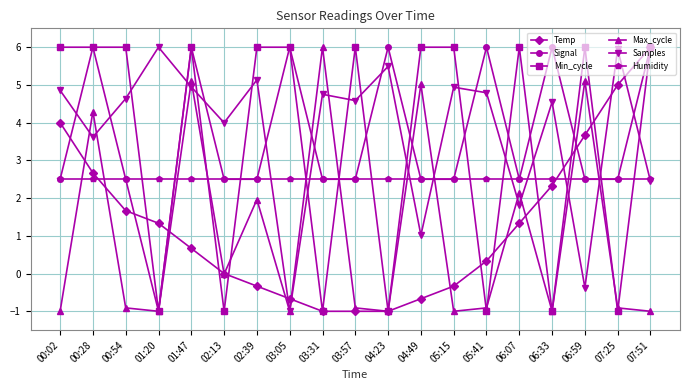

Is the value of Temp at 06:59 greater than the value of Max_cycle at 05:15?

Yes